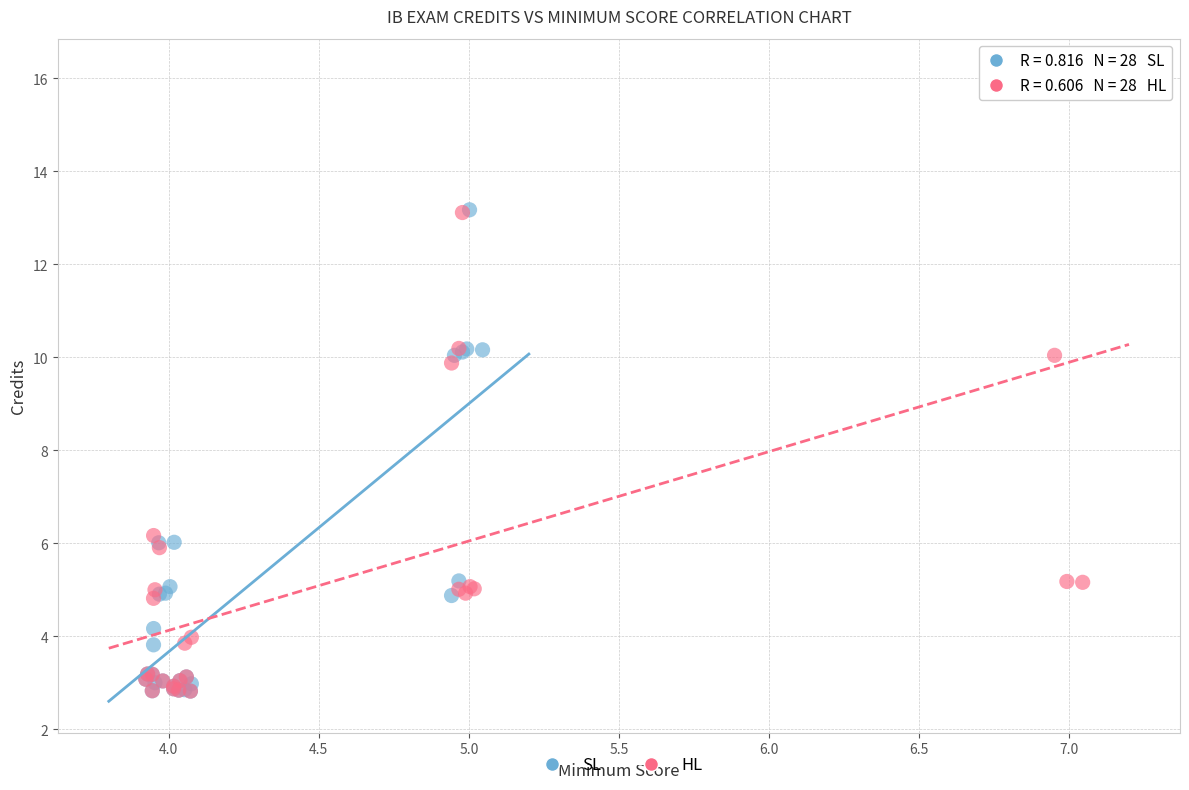

Which series has the largest Y range (max minus min)?

HL